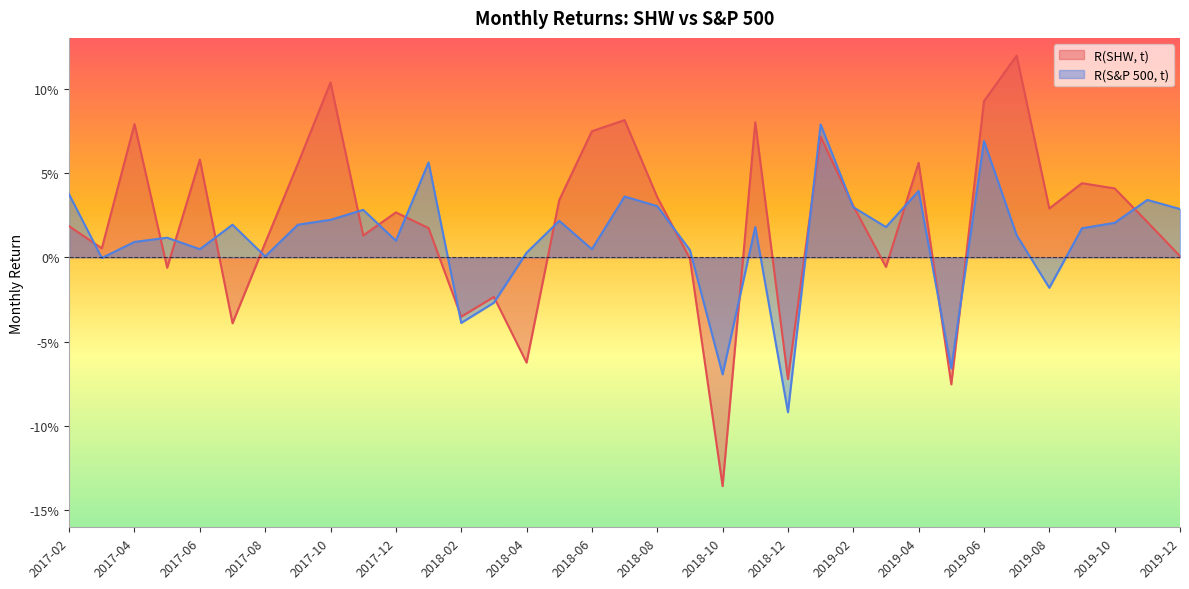

Rank the series by their average value, from highest to lowest.

R(SHW, t), R(S&P 500, t)